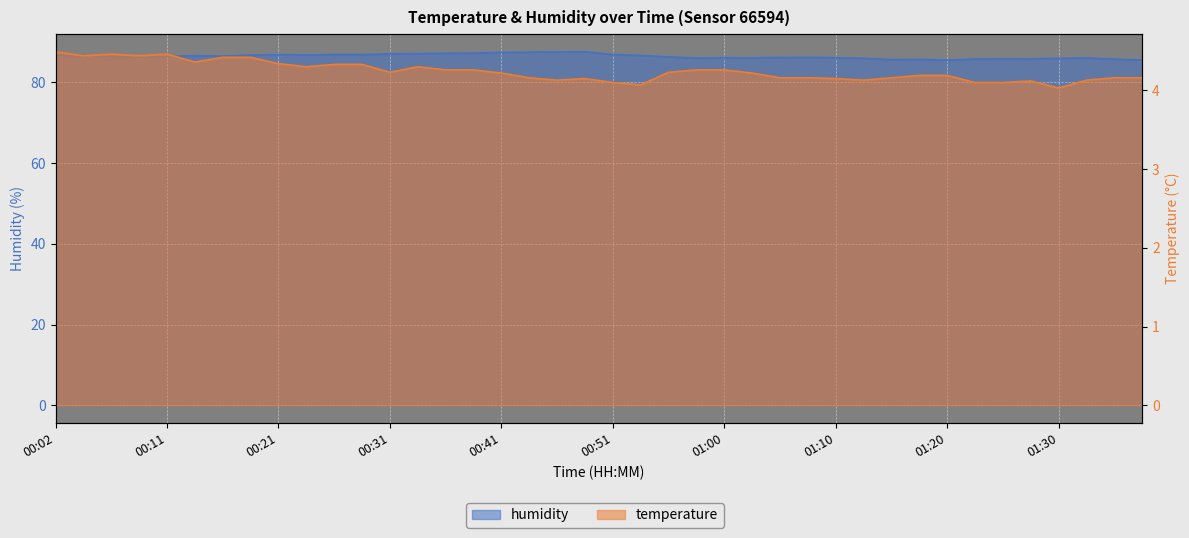

Reading left to right, extract all data points from this chart.

temperature: 00:02=4.5	00:04=4.4	00:07=4.5	00:09=4.4	00:11=4.5	00:14=4.4	00:16=4.4	00:19=4.4	00:21=4.3	00:24=4.3	00:26=4.3	00:29=4.3	00:31=4.2	00:33=4.3	00:36=4.3	00:38=4.3	00:41=4.2	00:43=4.2	00:46=4.1	00:48=4.2	00:51=4.1	00:53=4.1	00:56=4.2	00:58=4.3	01:00=4.3	01:03=4.2	01:05=4.2	01:08=4.2	01:10=4.2	01:13=4.1	01:15=4.2	01:18=4.2	01:20=4.2	01:22=4.1	01:25=4.1	01:27=4.1	01:30=4.0	01:32=4.1	01:35=4.2	01:37=4.2
humidity: 00:02=86.7	00:04=86.6	00:07=86.5	00:09=86.4	00:11=86.4	00:14=86.6	00:16=86.5	00:19=86.7	00:21=86.8	00:24=86.8	00:26=86.8	00:29=86.8	00:31=87.0	00:33=87.1	00:36=87.2	00:38=87.2	00:41=87.4	00:43=87.5	00:46=87.5	00:48=87.5	00:51=86.9	00:53=86.6	00:56=86.3	00:58=86.0	01:00=86.1	01:03=86.0	01:05=86.1	01:08=86.2	01:10=86.0	01:13=86.0	01:15=85.6	01:18=85.7	01:20=85.5	01:22=85.8	01:25=85.8	01:27=85.8	01:30=85.9	01:32=86.0	01:35=85.7	01:37=85.5